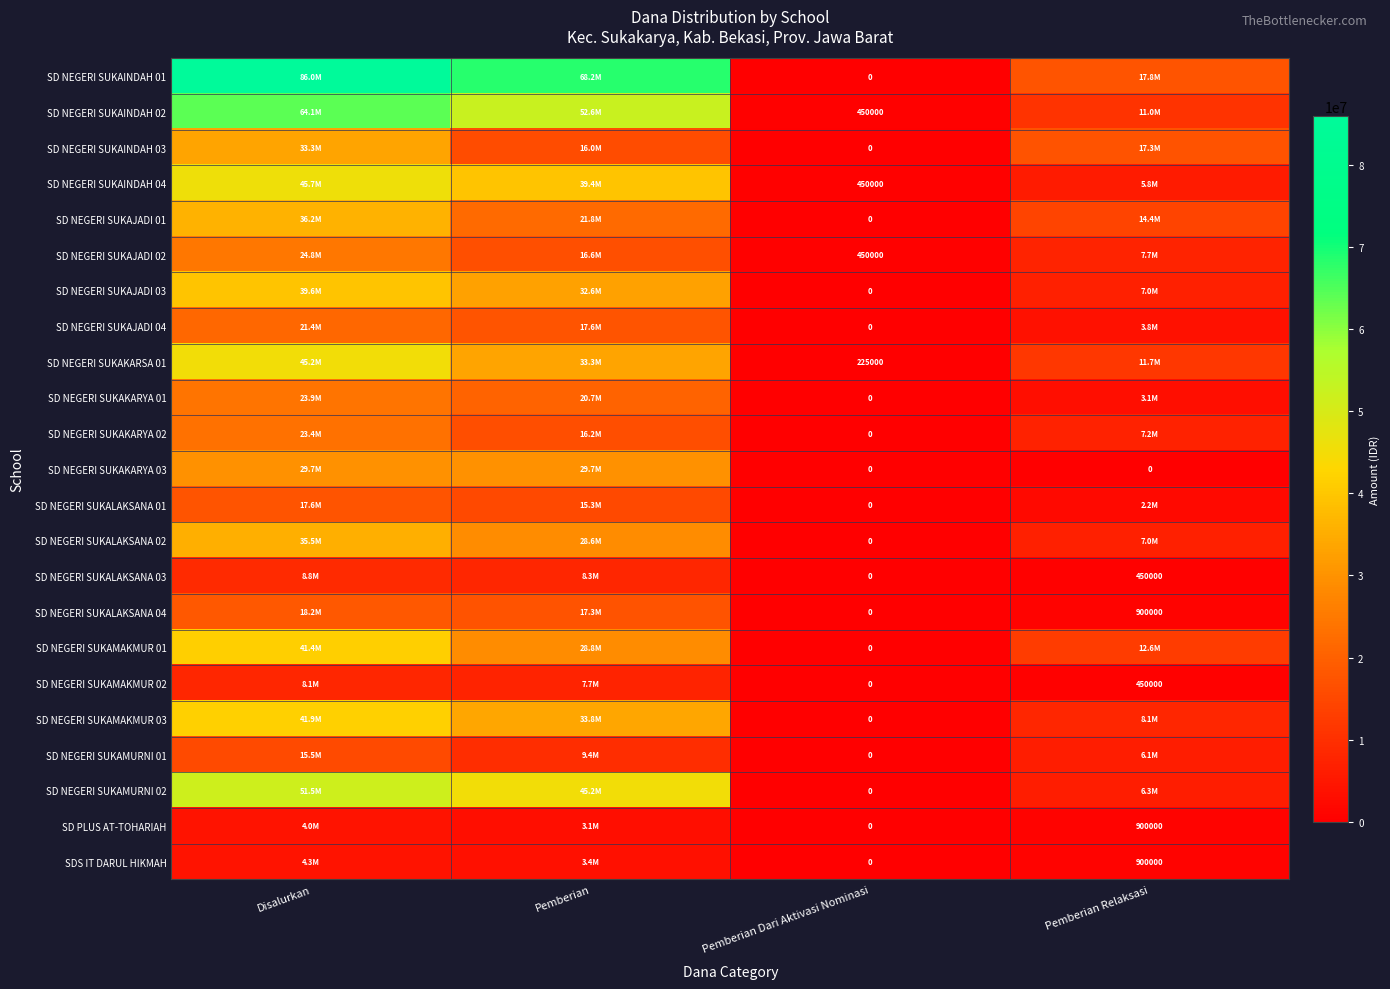

At how many categories does at least one series exceed 51375692?

2